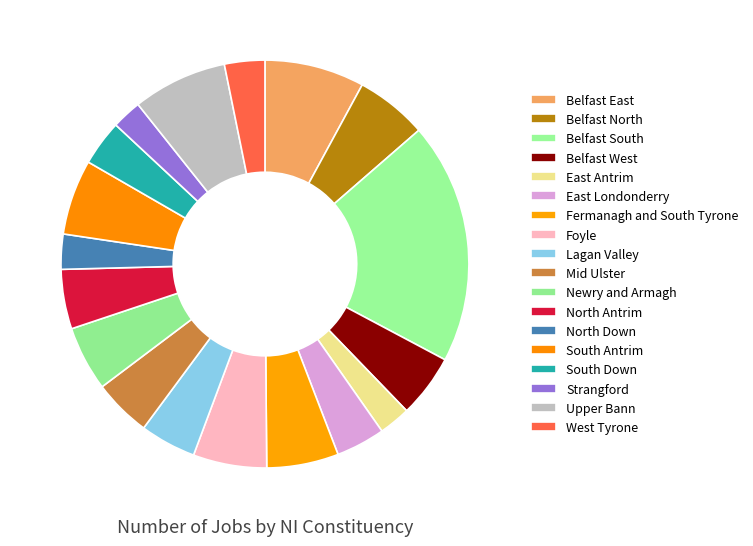

What percentage is NOT represented by North Antrim?

95.3%